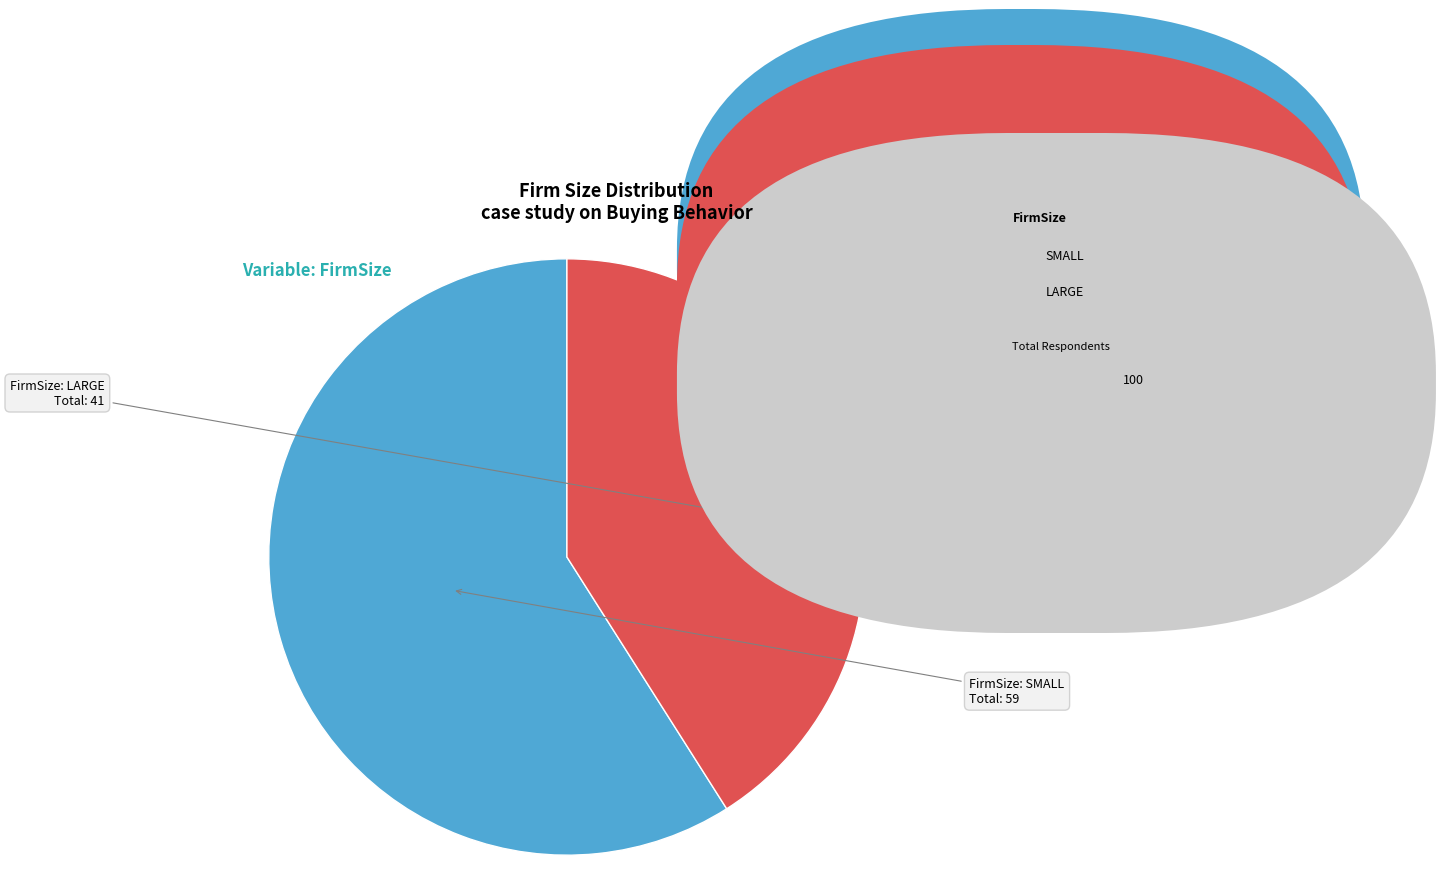

Does any single category account for the majority?

Yes